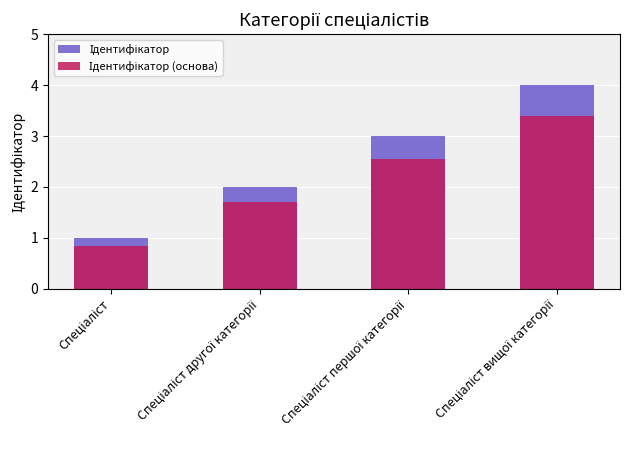

Where does the Ідентифікатор (основа) series first go above 2?

Спеціаліст першої категорії